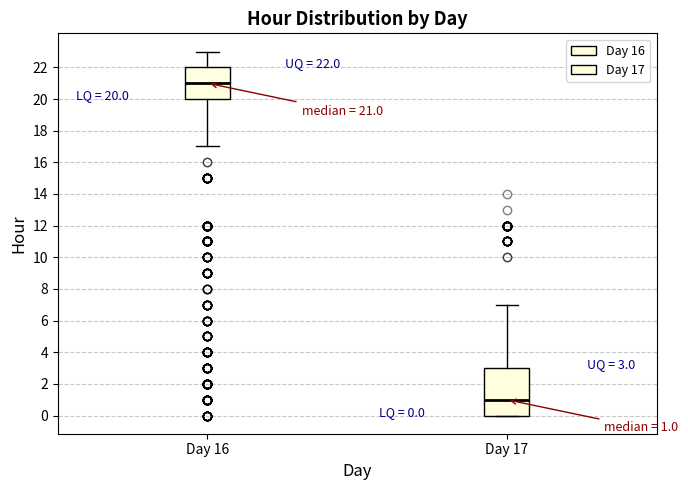

Which box has the lowest median line?

Day 17